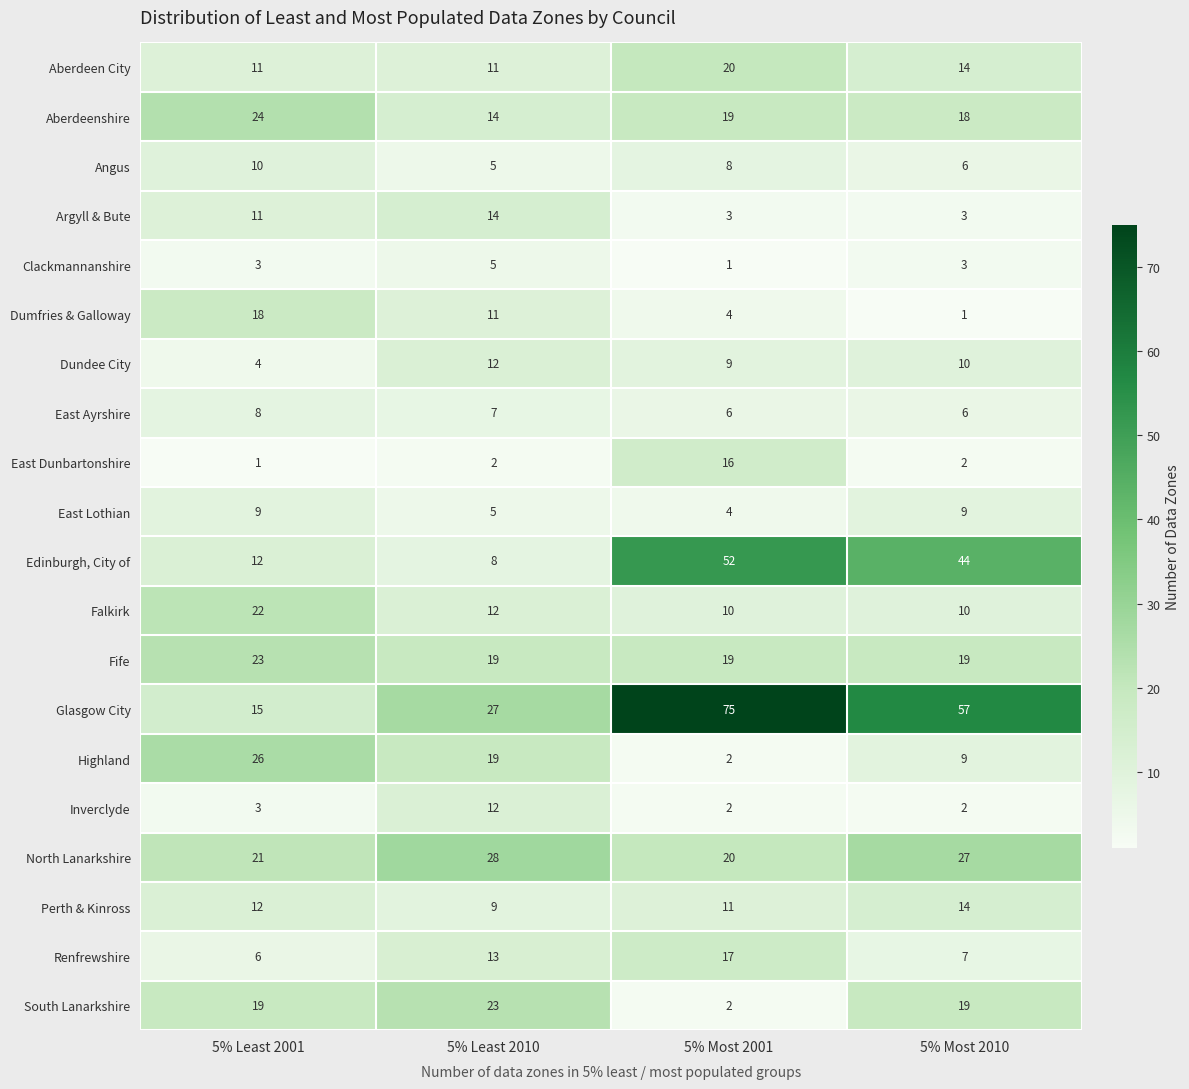

What is the sum of the Dumfries & Galloway values at 5% Least 2010 and 5% Most 2010?

12